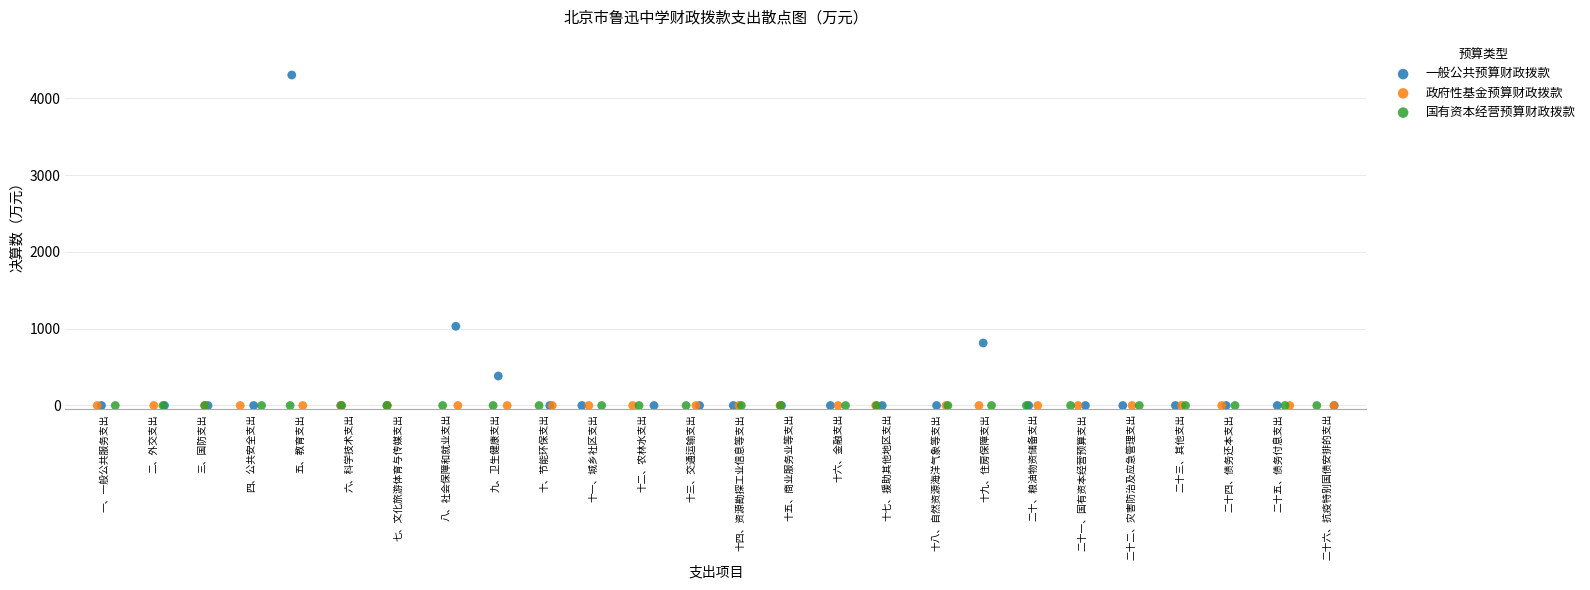

Which series contains the highest Y value?

一般公共预算财政拨款